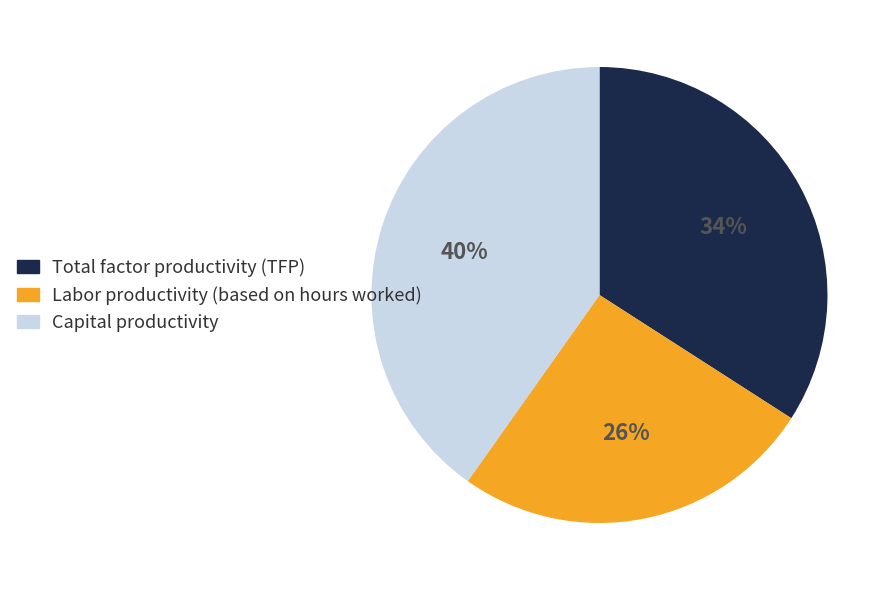

Which category has the smallest portion of the pie?

Labor productivity (based on hours worked)